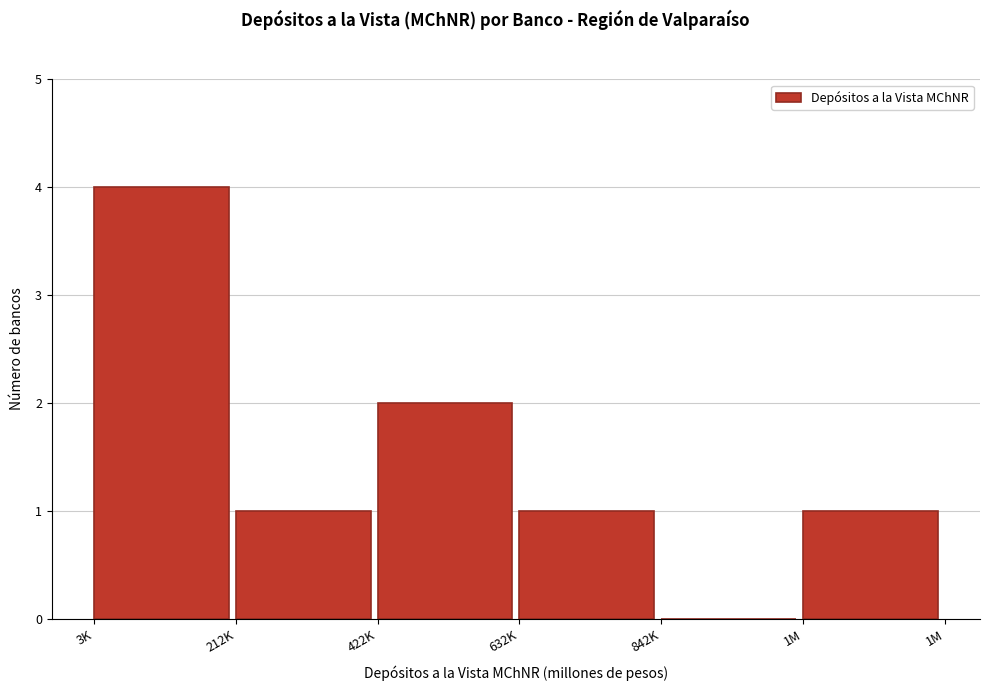

Reading right to left, transcribe all the data shown in this chart.

1M=1	842K=0	632K=1	422K=2	212K=1	3K=4